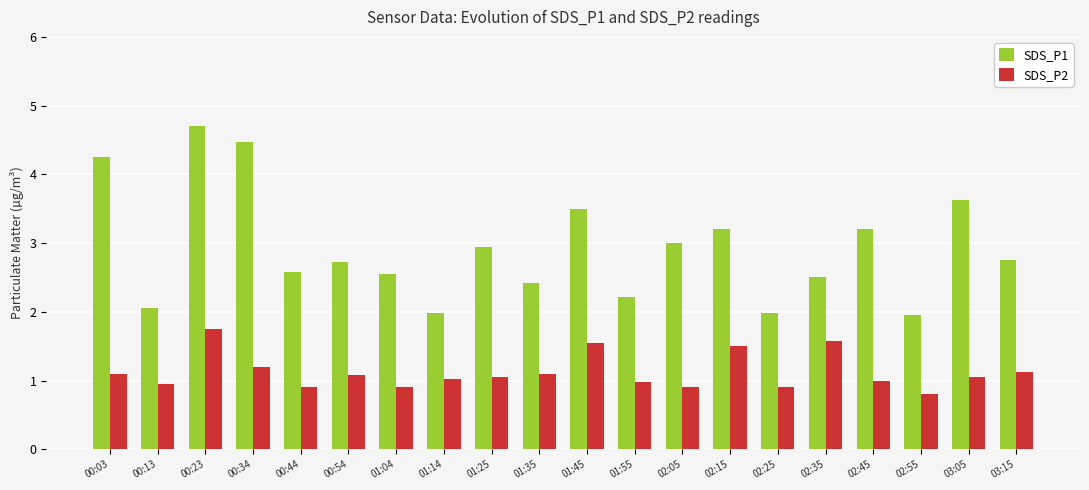

What position from the right is 02:35?

5